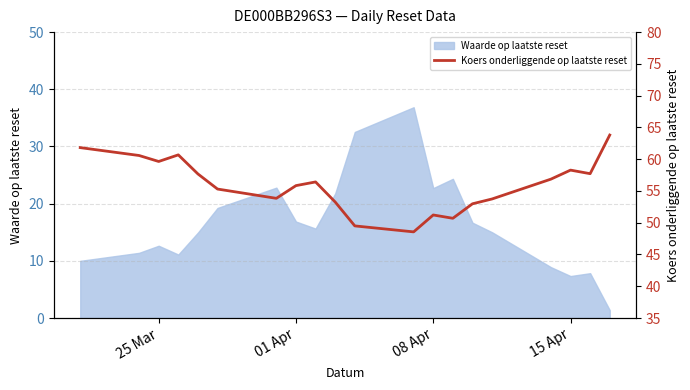

What is the value of the 10th point from the left?

53.3